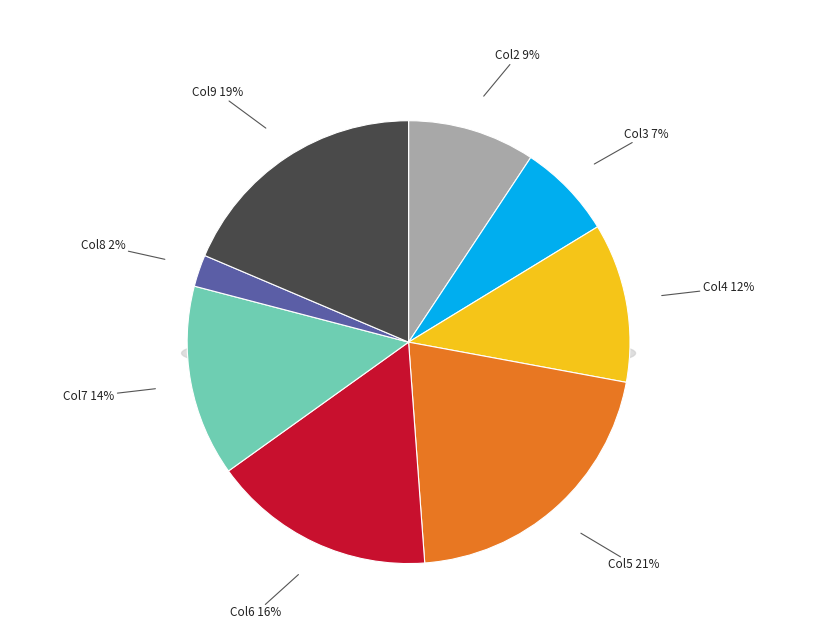

What is the change in value from 9 to 6?

-3